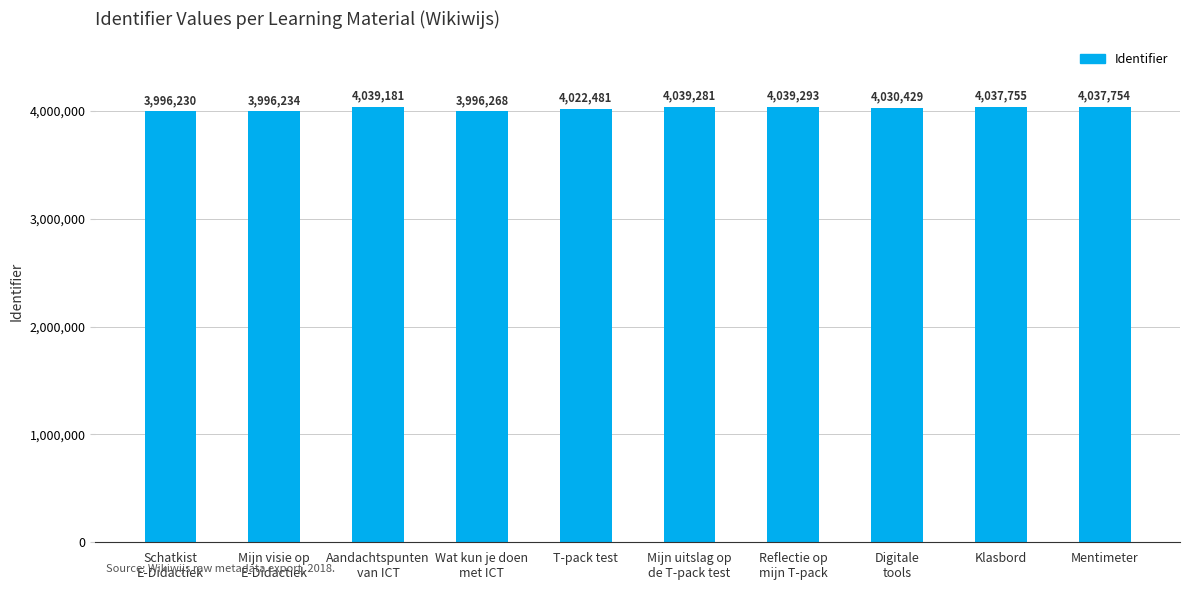

How many data points are less than 4037754?

5